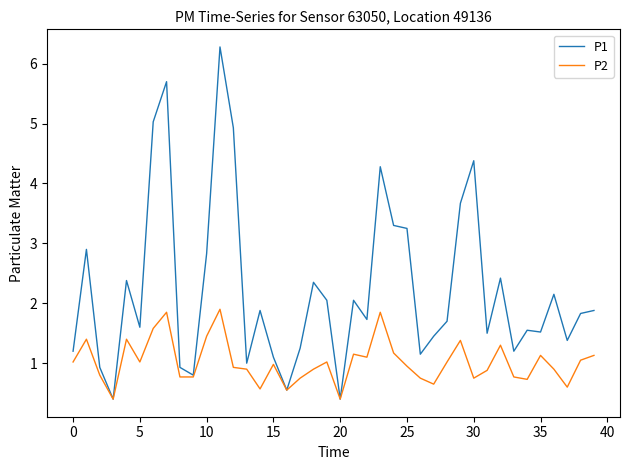

Which series has the widest spread of values?

P1